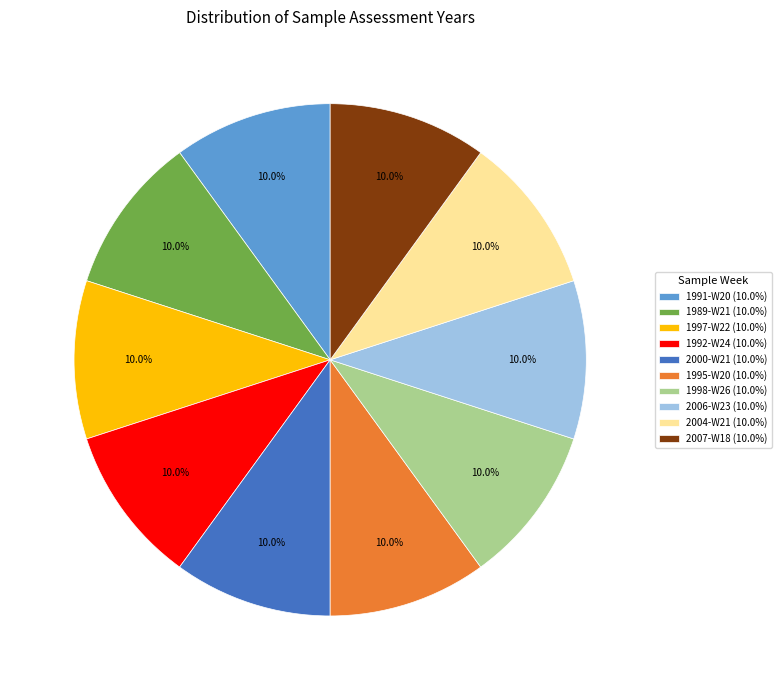

True or false: 2000-W21 accounts for 10% of the total.

True